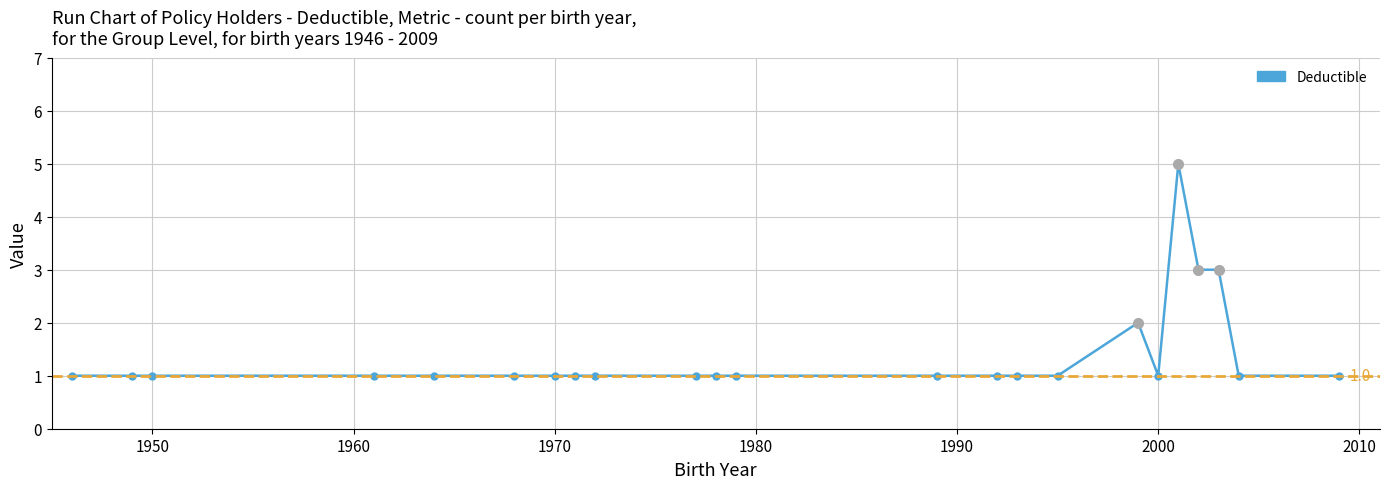

Count the number of values greater than 1.

4